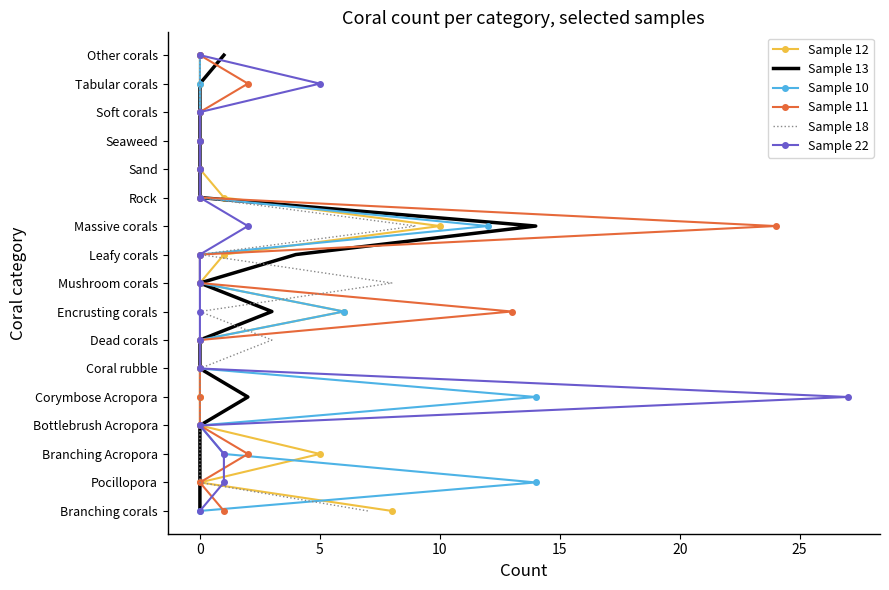

Is the value of Sample 13 at 5 greater than the value of Sample 10 at 15?

No